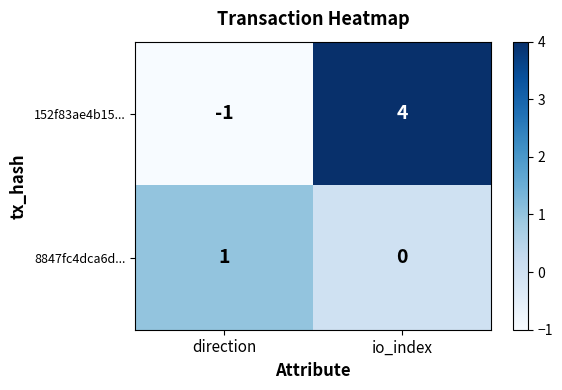

How many categories are shown in the chart?

2